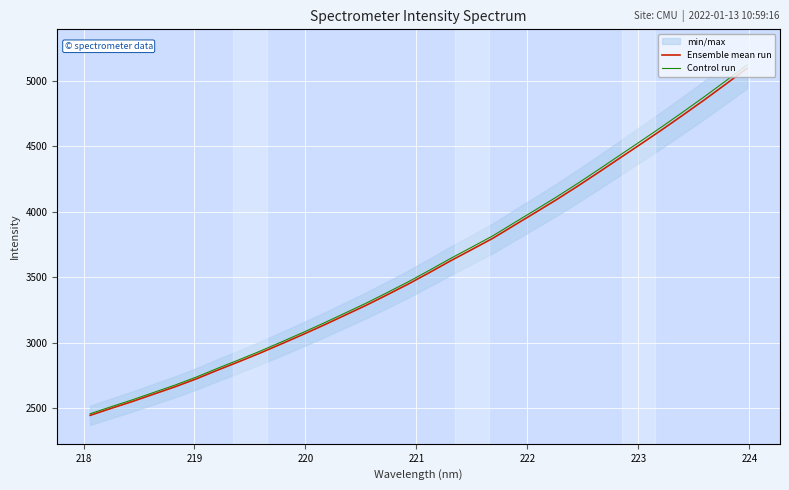

What is the lowest value of the Control run series?

2456.9